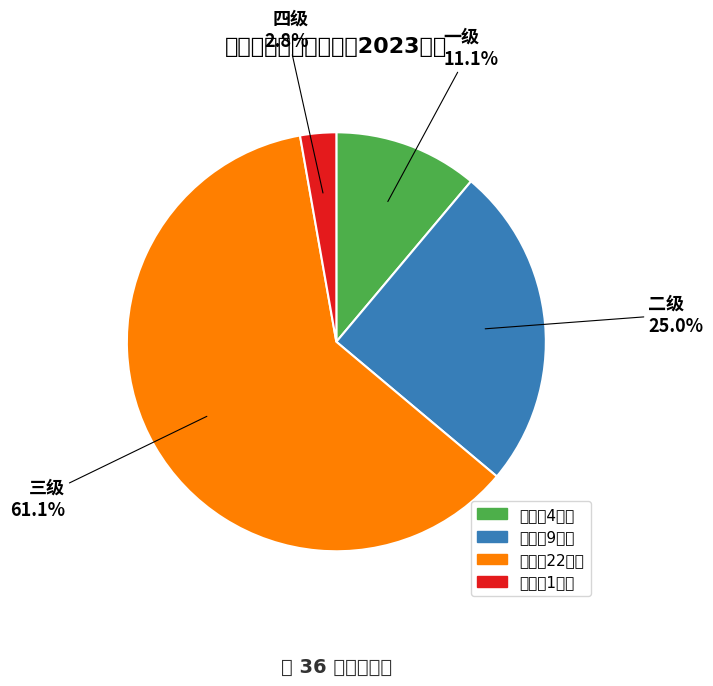

Is there a majority slice in this chart?

Yes